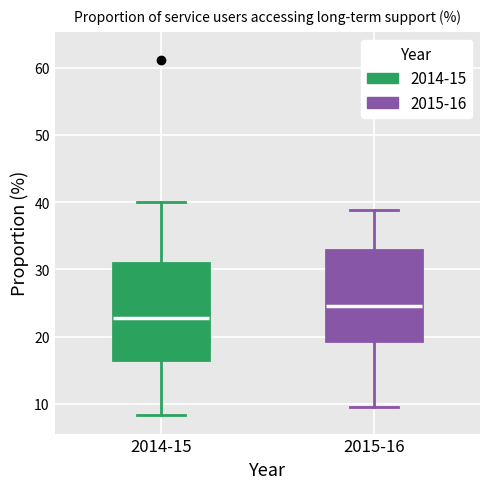

Where does the lower whisker of the box for 2014-15 end on the y-axis? The values are not printed on the chart, so give them approximately, as read against the axis.

8